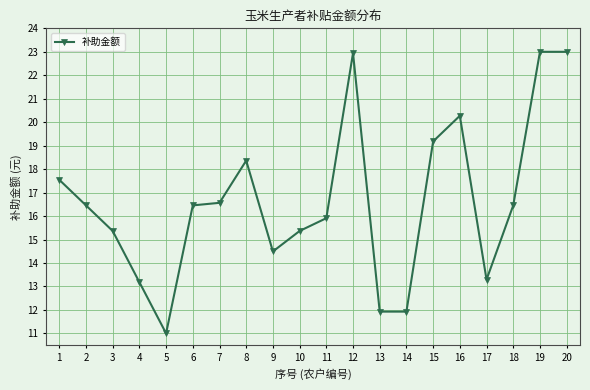

What is the minimum value shown in the chart?

11.0